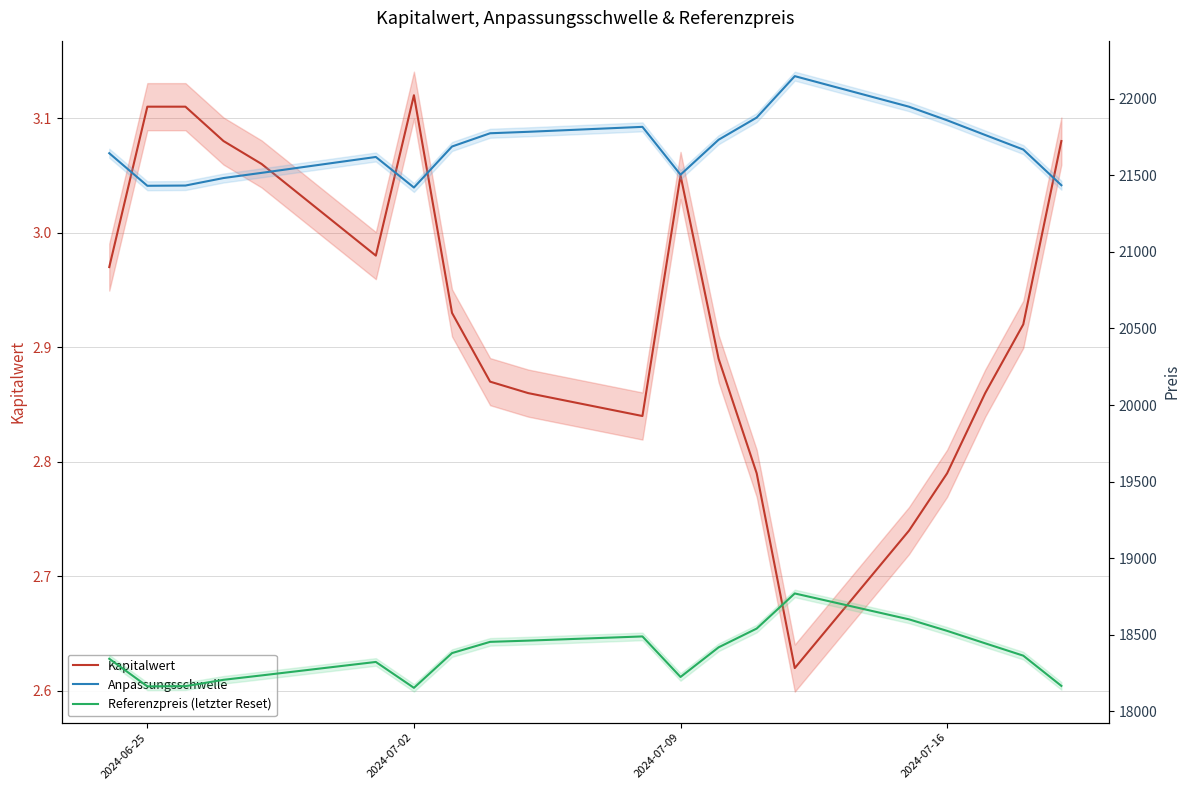

Which series has the widest spread of values?

Anpassungsschwelle